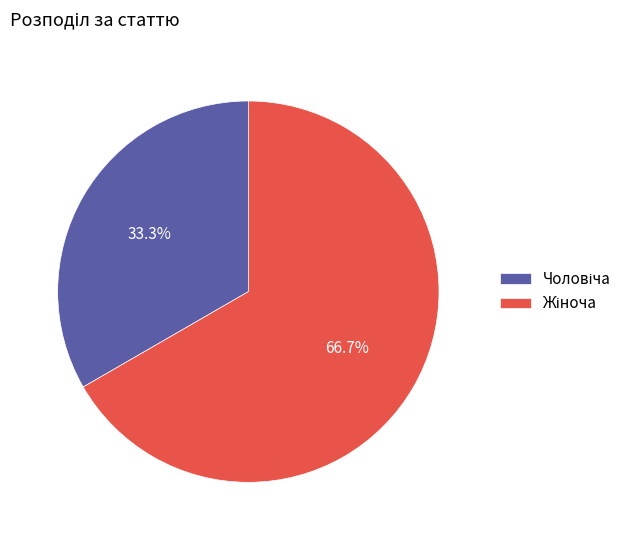

Is there any slice that represents more than half of the pie?

Yes